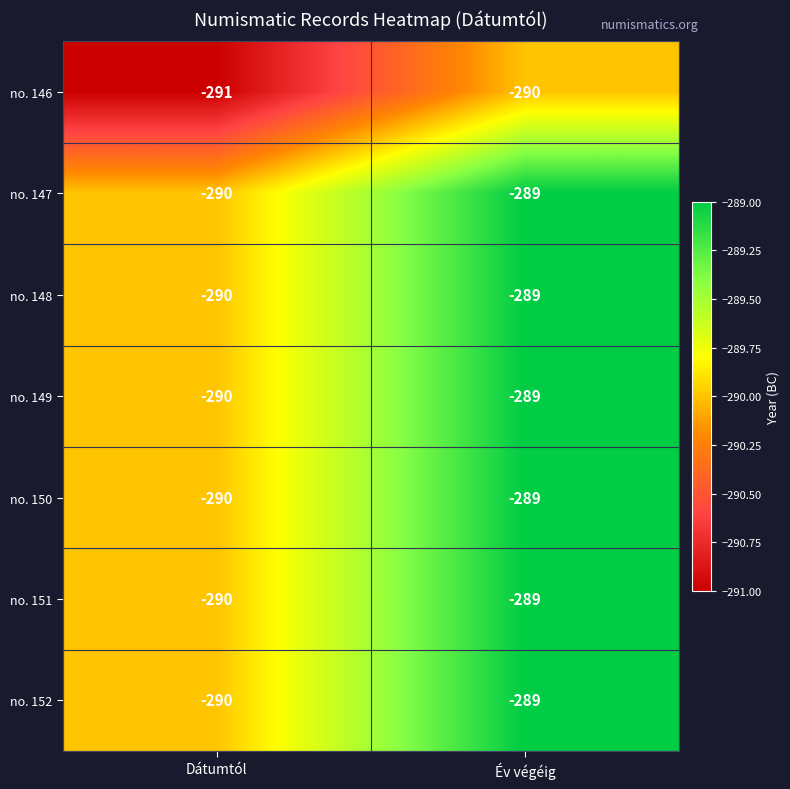

How many series are shown in this chart?

7